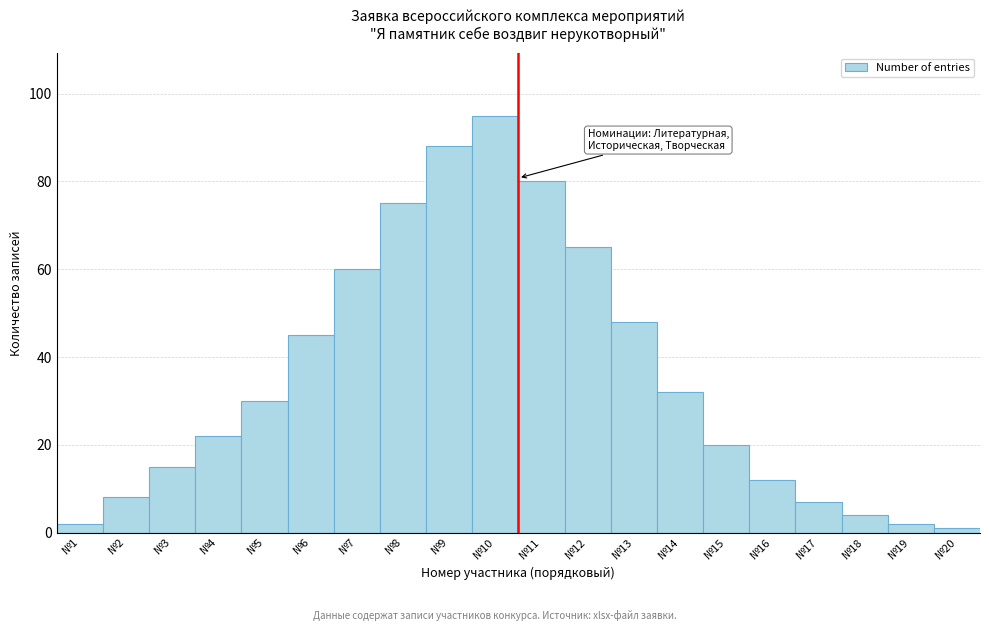

Reading right to left, list all the values displayed in this chart.

№20=1	№19=2	№18=4	№17=7	№16=12	№15=20	№14=32	№13=48	№12=65	№11=80	№10=95	№9=88	№8=75	№7=60	№6=45	№5=30	№4=22	№3=15	№2=8	№1=2